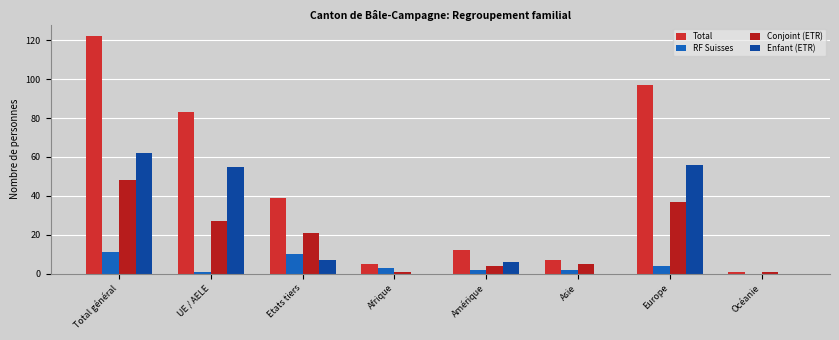

Rank the categories by RF Suisses value from lowest to highest.

Océanie, UE / AELE, Amérique, Asie, Afrique, Europe, Etats tiers, Total général